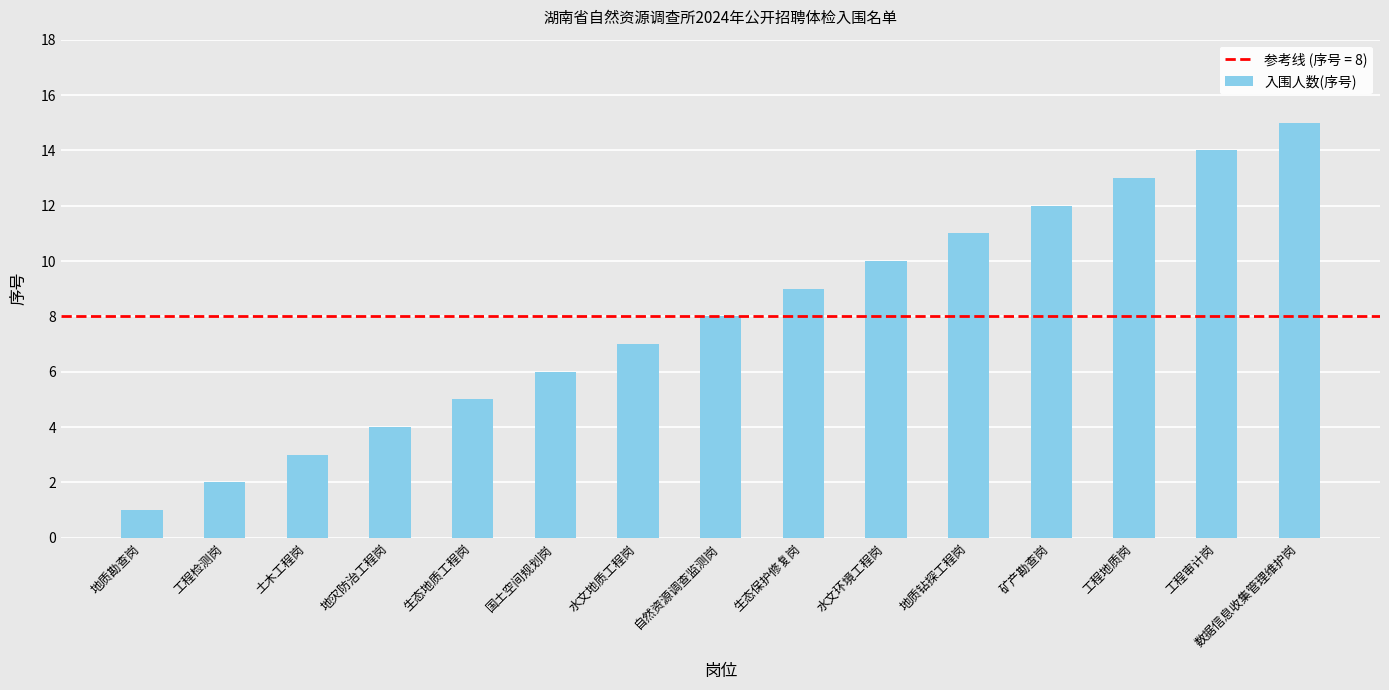

What is the maximum value shown in the chart?

15